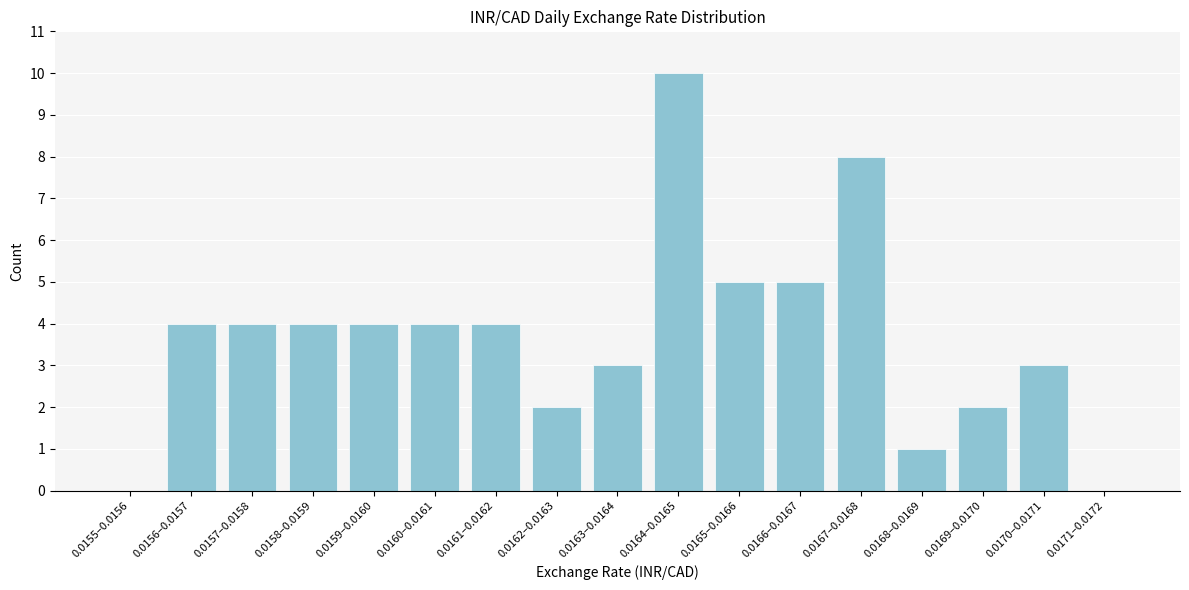

Reading left to right, extract all data points from this chart.

0.0155–0.0156=0	0.0156–0.0157=4	0.0157–0.0158=4	0.0158–0.0159=4	0.0159–0.0160=4	0.0160–0.0161=4	0.0161–0.0162=4	0.0162–0.0163=2	0.0163–0.0164=3	0.0164–0.0165=10	0.0165–0.0166=5	0.0166–0.0167=5	0.0167–0.0168=8	0.0168–0.0169=1	0.0169–0.0170=2	0.0170–0.0171=3	0.0171–0.0172=0